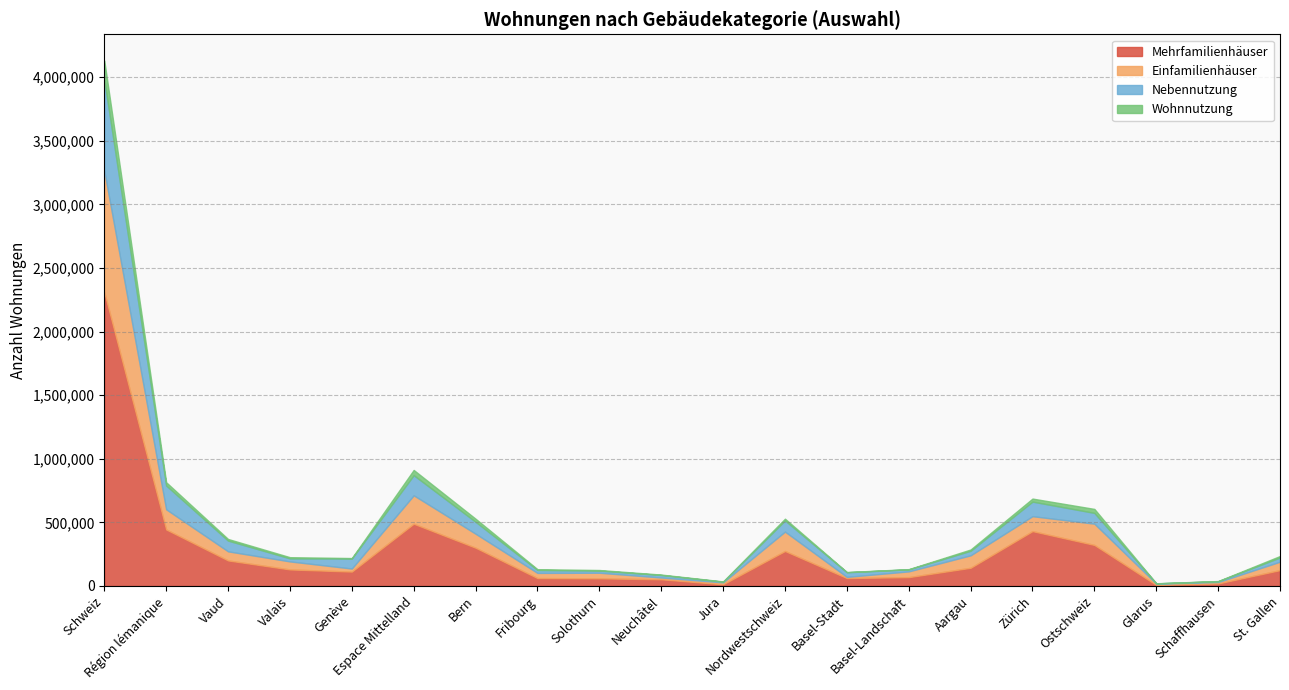

At which label does Einfamilienhäuser reach its minimum?

Basel-Stadt